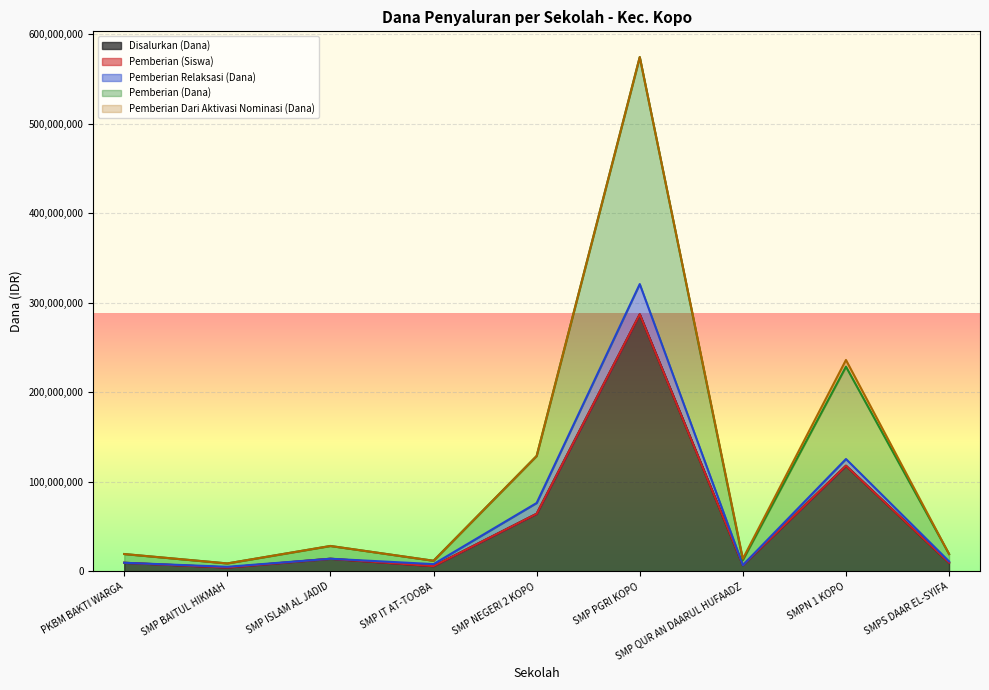

Which category has the lowest value in the Disalurkan (Dana) series?

SMP BAITUL HIKMAH